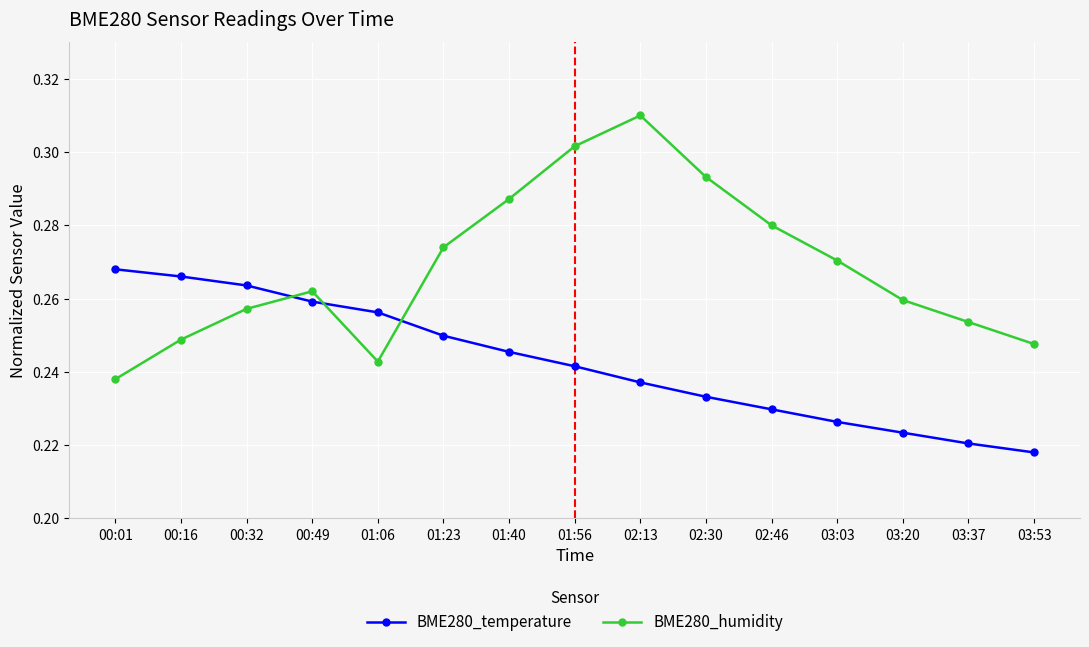

Which series has the widest spread of values?

BME280_humidity